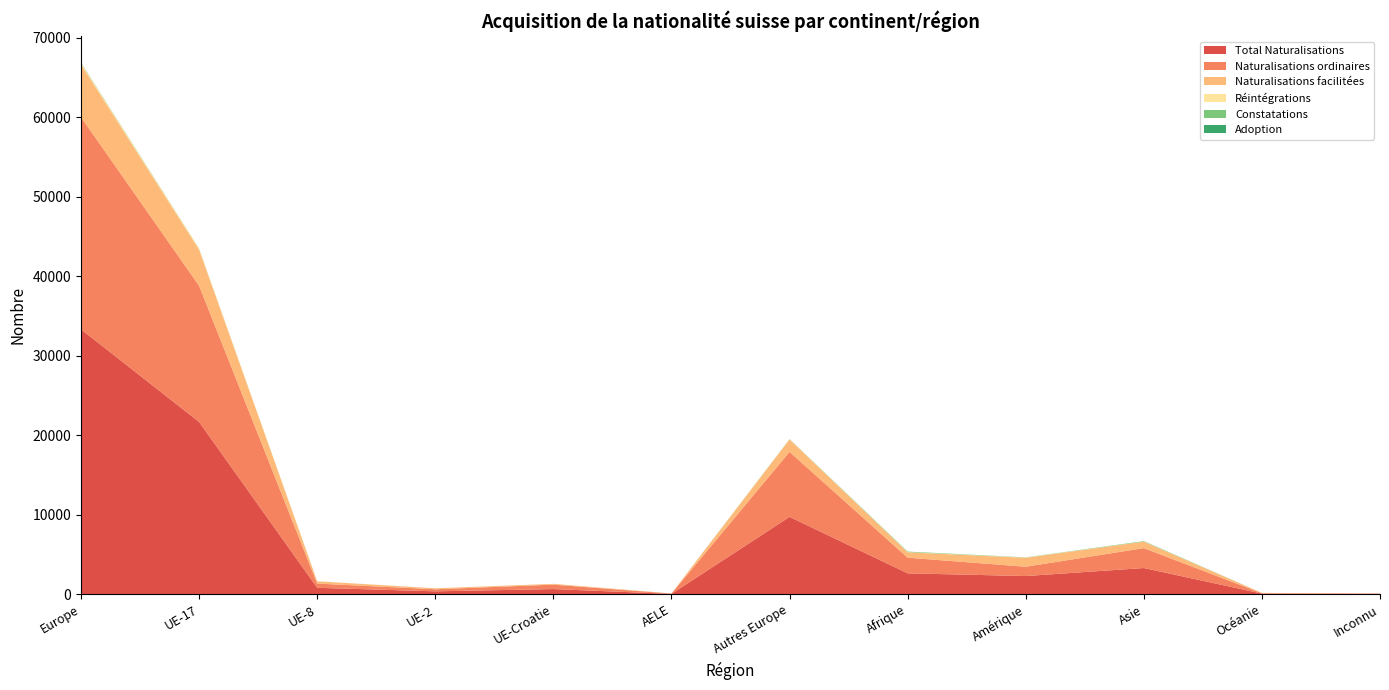

Reading left to right, list all the values displayed in this chart.

Total Naturalisations: Europe=33326	UE-17=21679	UE-8=819	UE-2=377	UE-Croatie=659	AELE=54	Autres Europe=9738	Afrique=2641	Amérique=2298	Asie=3308	Océanie=91	Inconnu=53
Naturalisations ordinaires: Europe=26680	UE-17=17120	UE-8=534	UE-2=257	UE-Croatie=559	AELE=38	Autres Europe=8172	Afrique=1966	Amérique=1171	Asie=2500	Océanie=47	Inconnu=46
Naturalisations facilitées: Europe=6631	UE-17=4549	UE-8=285	UE-2=120	UE-Croatie=100	AELE=11	Autres Europe=1566	Afrique=675	Amérique=1127	Asie=808	Océanie=44	Inconnu=7
Réintégrations: Europe=179	UE-17=128	UE-8=12	UE-2=3	UE-Croatie=3	AELE=0	Autres Europe=33	Afrique=25	Amérique=23	Asie=15	Océanie=1	Inconnu=0
Constatations: Europe=39	UE-17=11	UE-8=1	UE-2=2	UE-Croatie=0	AELE=0	Autres Europe=25	Afrique=71	Amérique=27	Asie=62	Océanie=0	Inconnu=0
Adoption: Europe=15	UE-17=10	UE-8=0	UE-2=0	UE-Croatie=0	AELE=5	Autres Europe=0	Afrique=0	Amérique=0	Asie=0	Océanie=0	Inconnu=0